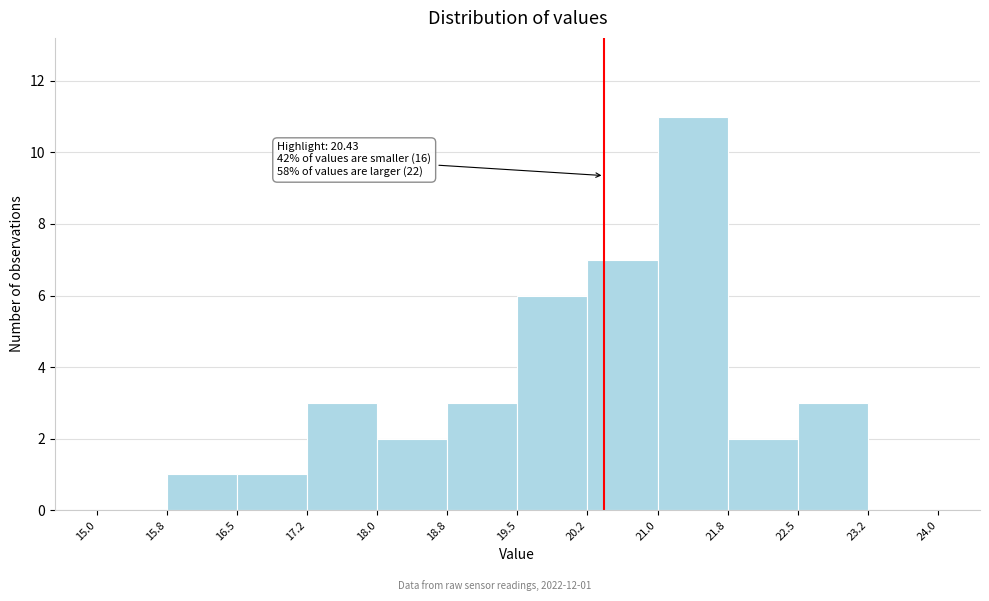

Over which range of the x-axis is the bar tallest?

21.0 to 21.8